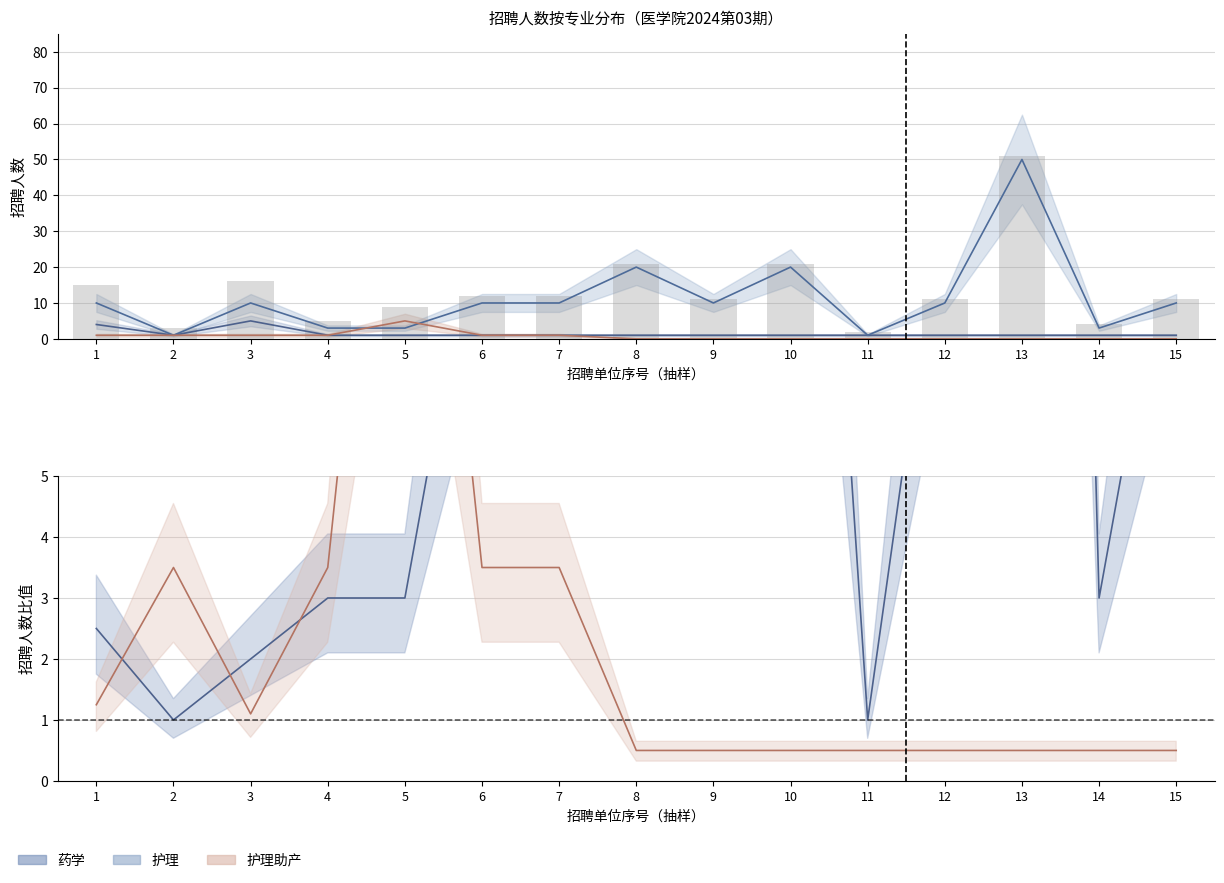

Where does the 护理 series first go above 10?

8